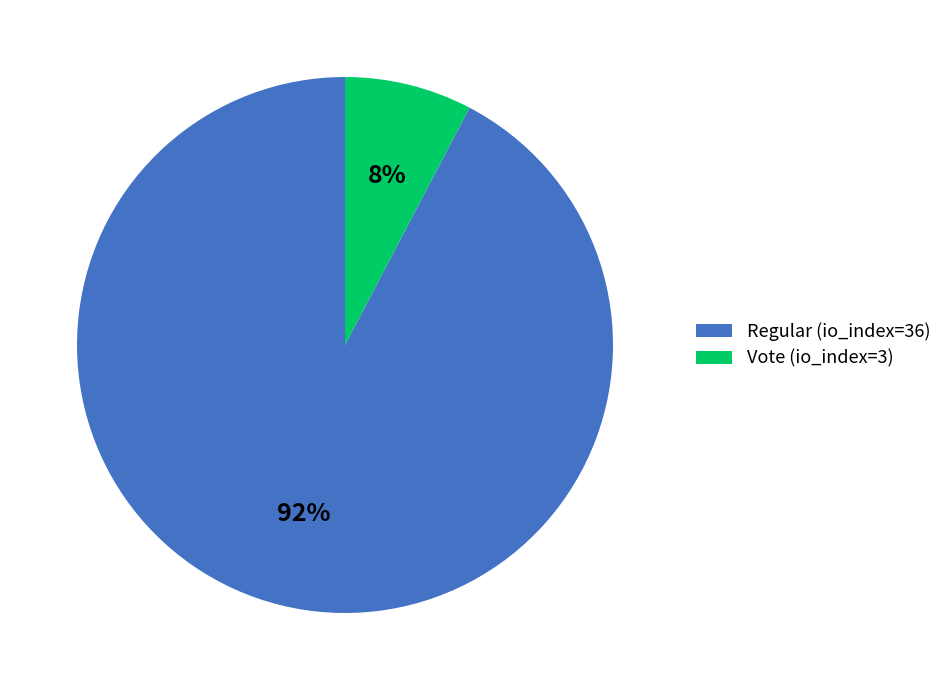

To the nearest percent, what percentage of the pie is Regular (io_index=36)?

92%